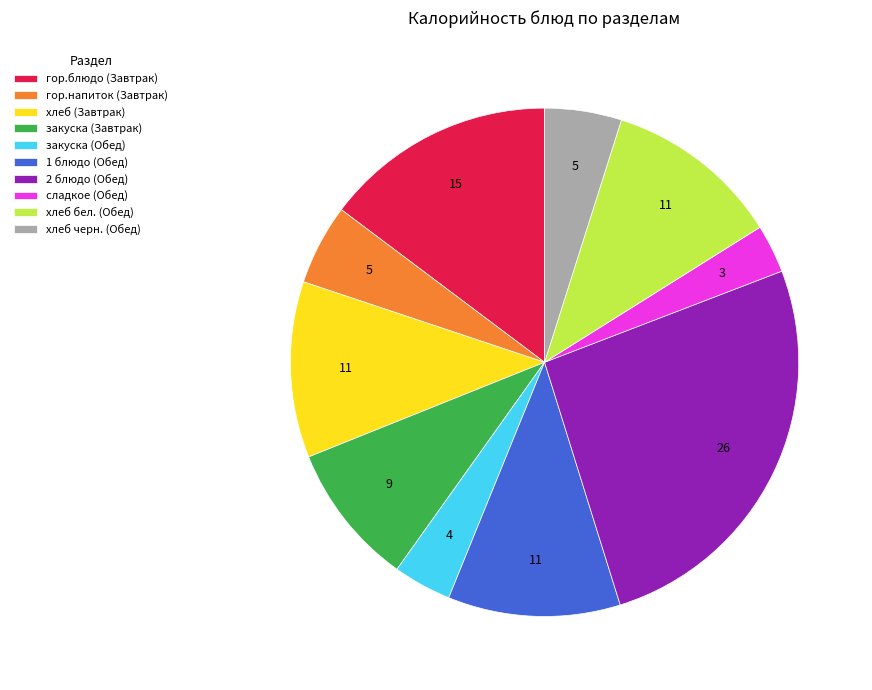

True or false: закуска (Завтрак) accounts for 23% of the total.

False